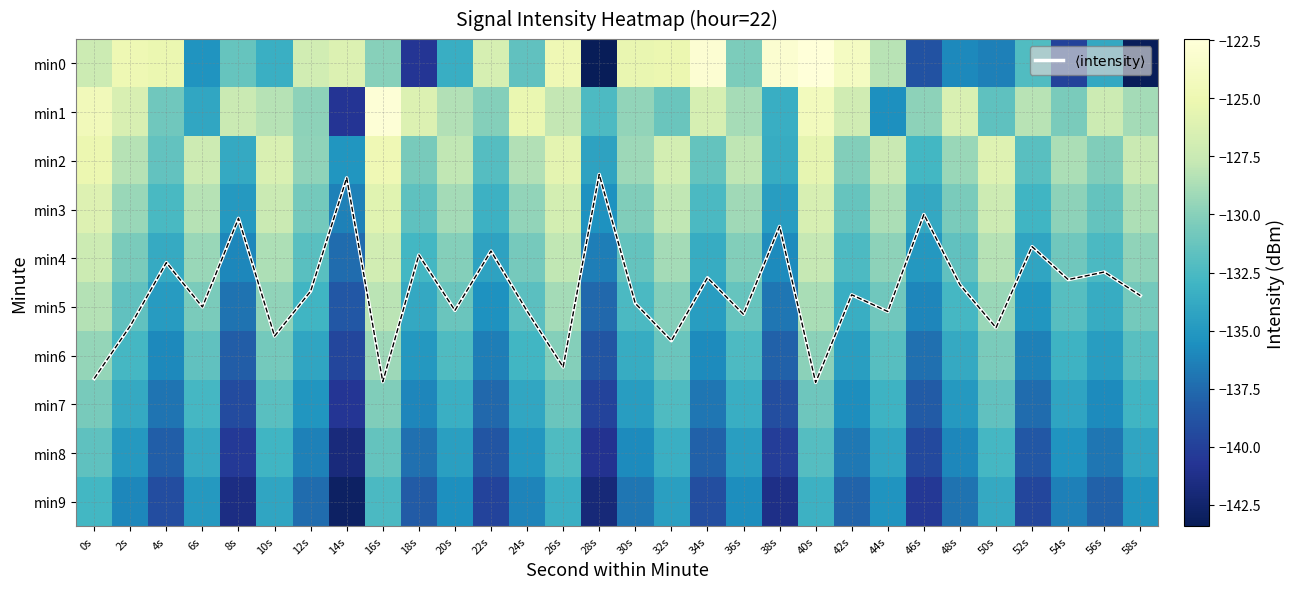

At which category is the sum across all series the highest?

40s